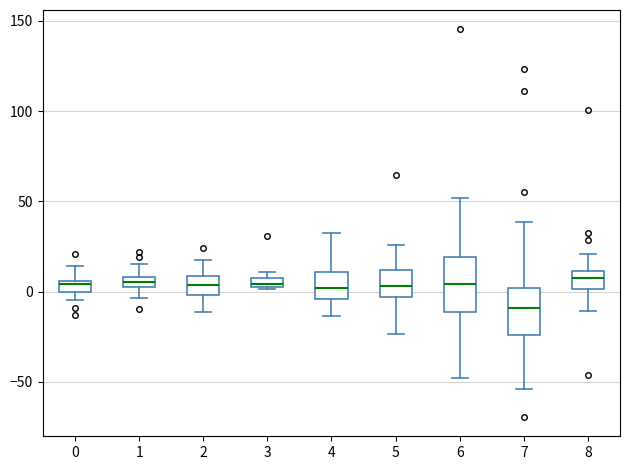

Where does the median line of the box at x = 5 sit on the y-axis? The values are not printed on the chart, so give them approximately, as read against the axis.

5